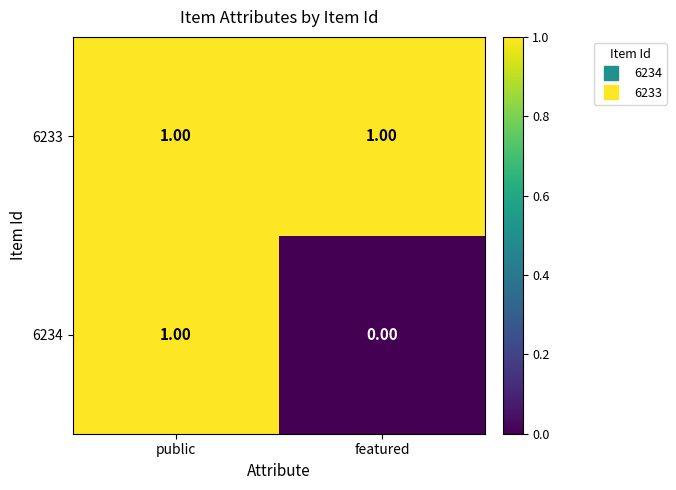

Between public and featured, which series saw the biggest shift?

6234